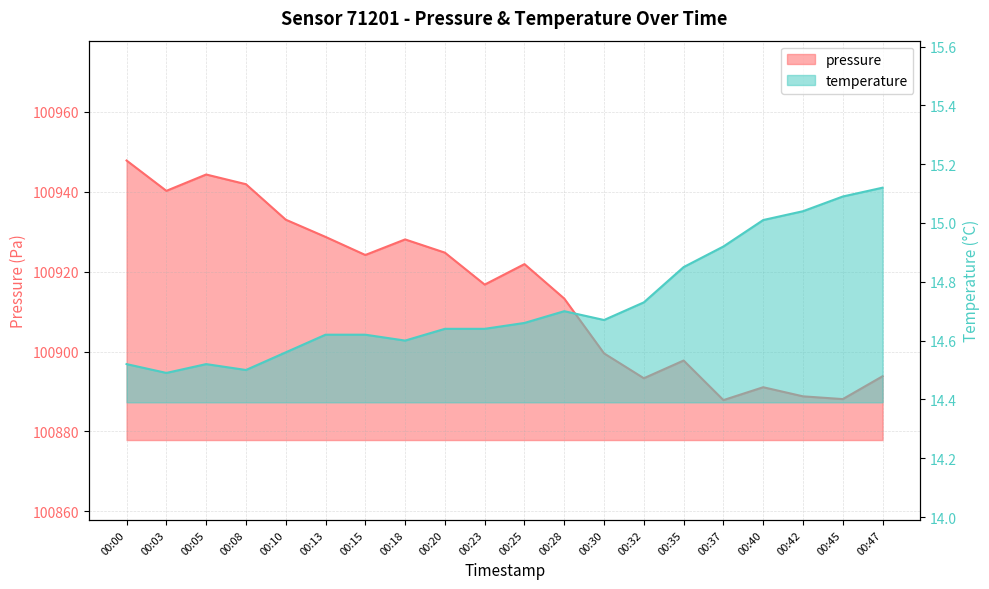

Where is temperature nearest to the value 14?

00:03